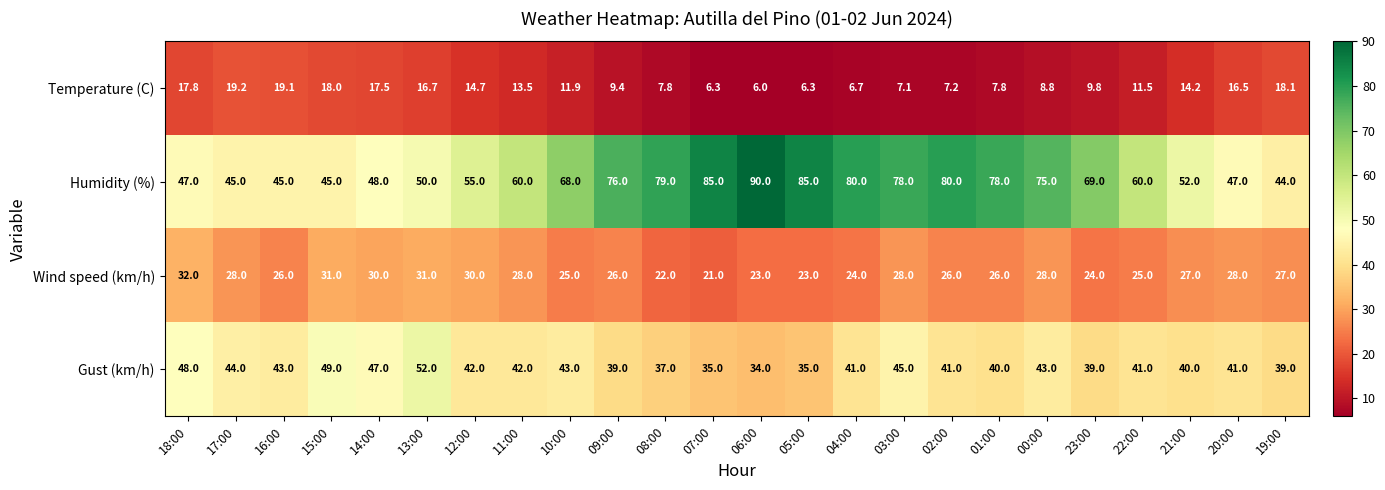

Which series has the largest range (max minus min)?

Humidity (%)